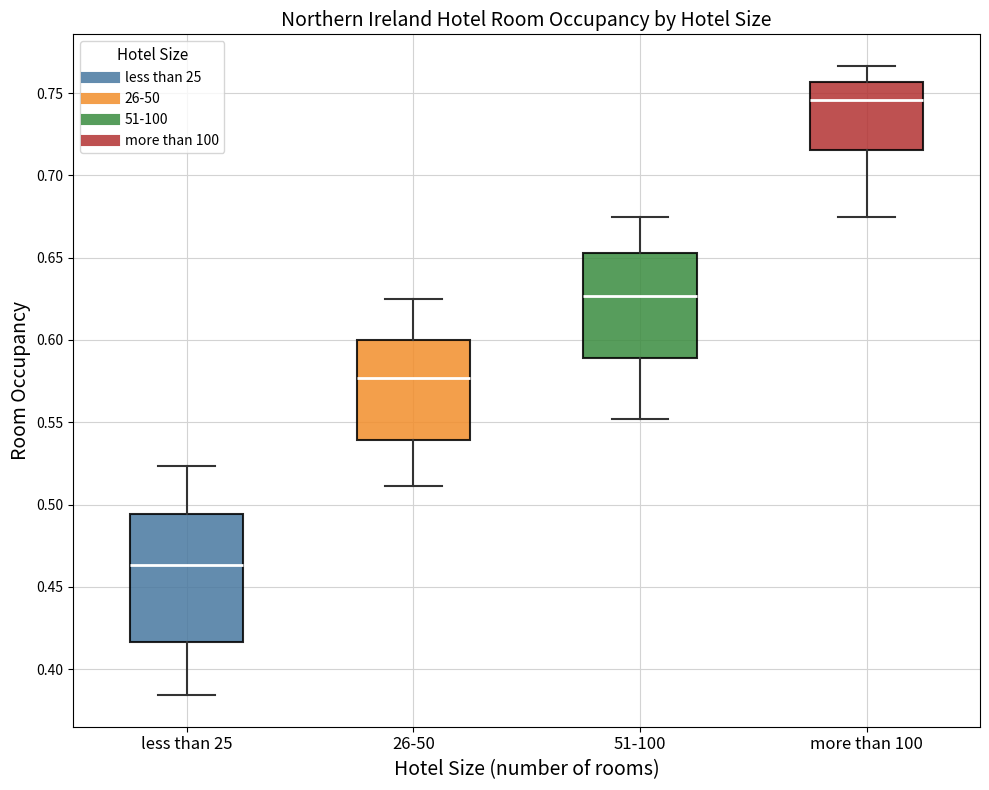

Which box has the lowest median line?

less than 25